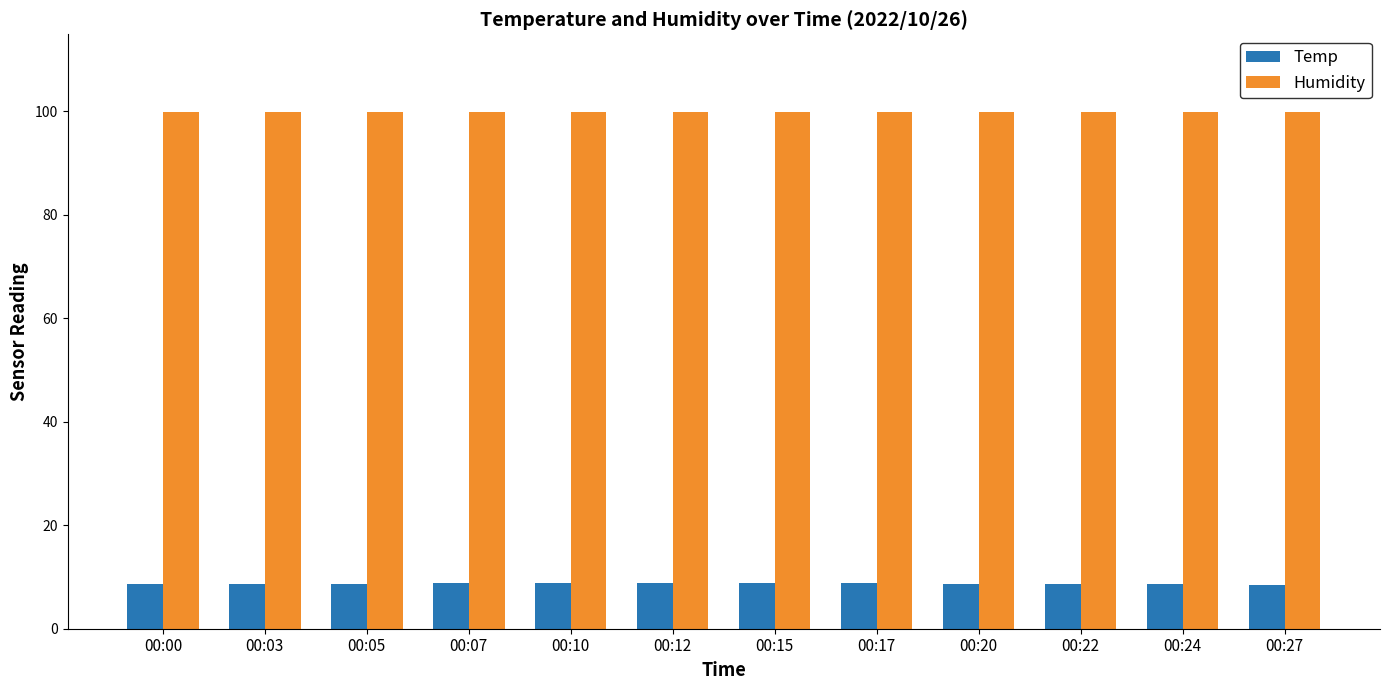

What is the value of the Temp bar at the 2nd from the left?

8.6